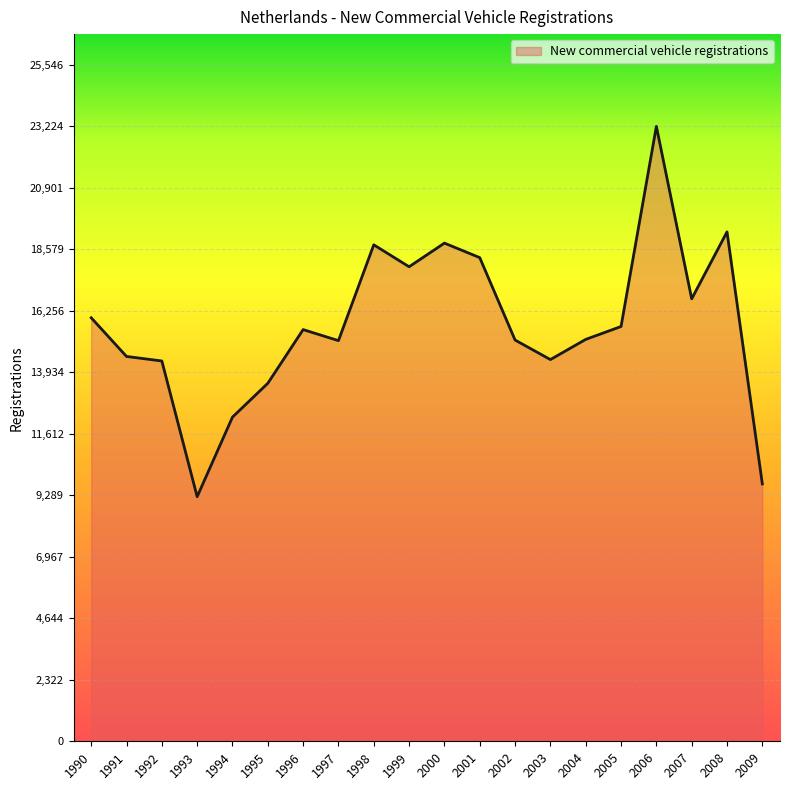

What is the greatest value displayed?

23224